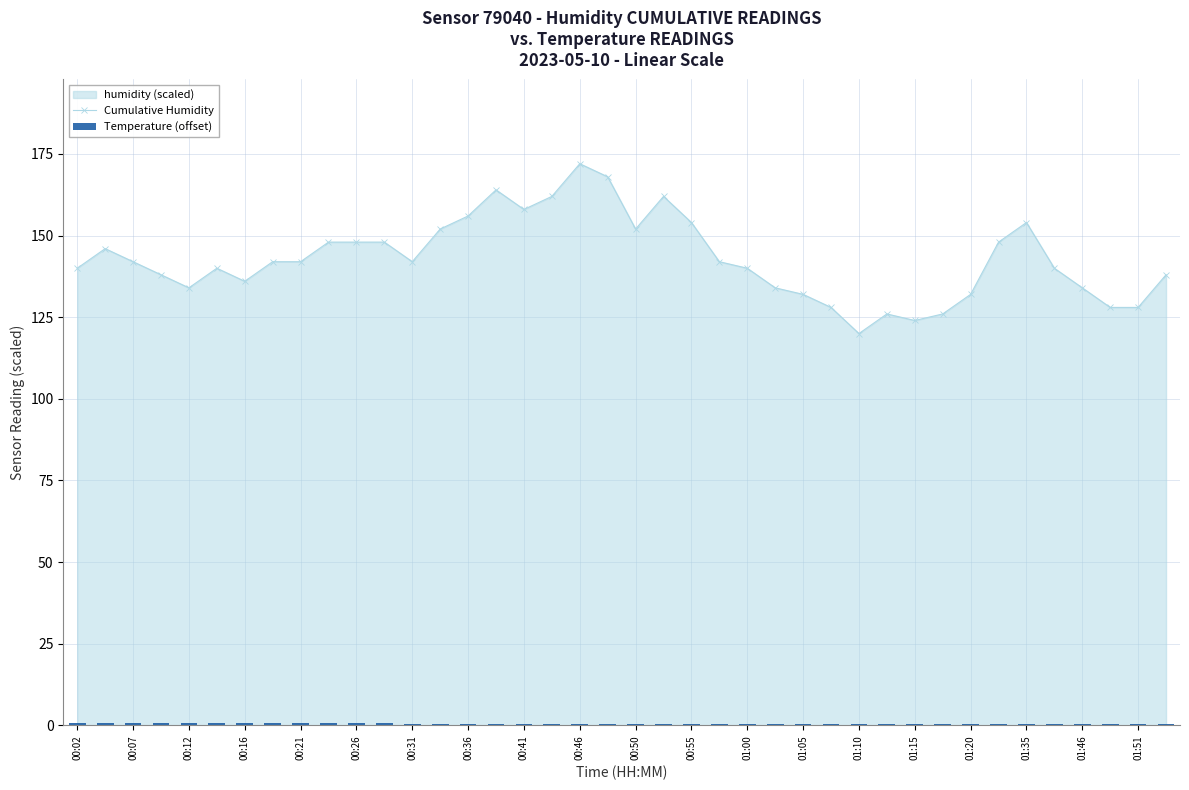

The Cumulative Humidity series shows 46.2 at 01:20. True or false?

False